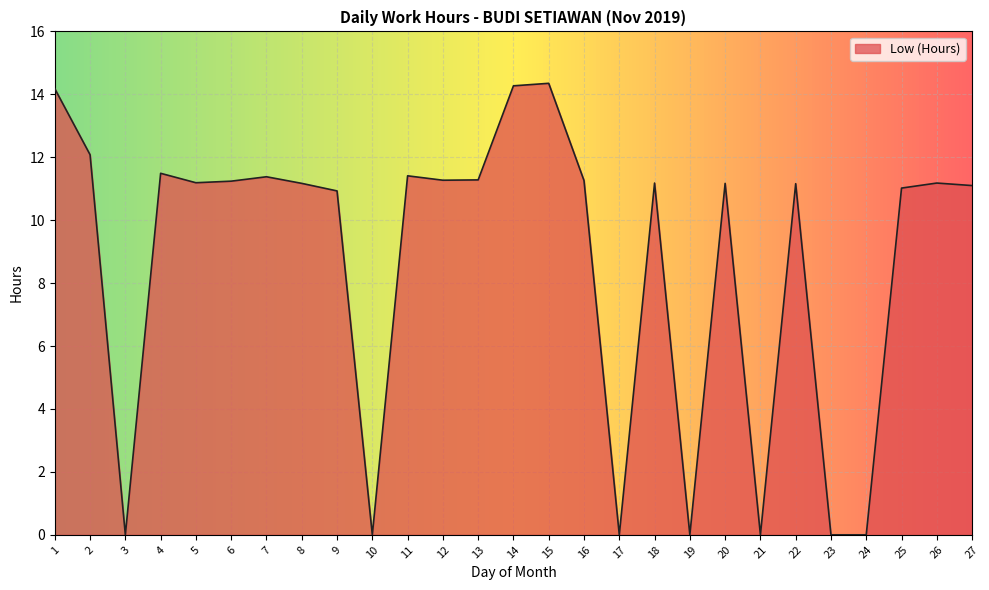

What is the approximate value at 11?

11.4